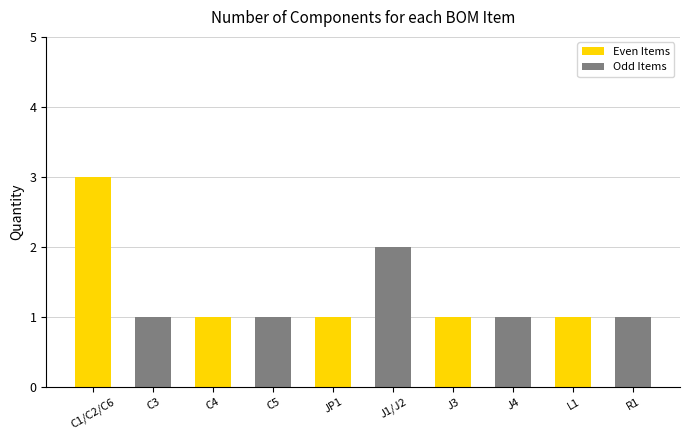

Is it true that the value at R1 is 1?

True